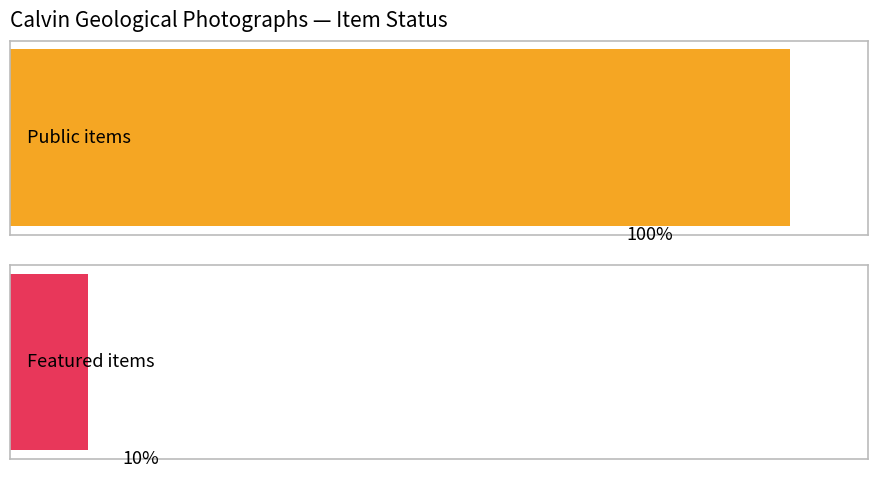

Reading left to right, transcribe all the data shown in this chart.

public: 1	1	1	1	1	1	1	1	1	1
featured: 0	0	0	0	0	0	1	0	0	0